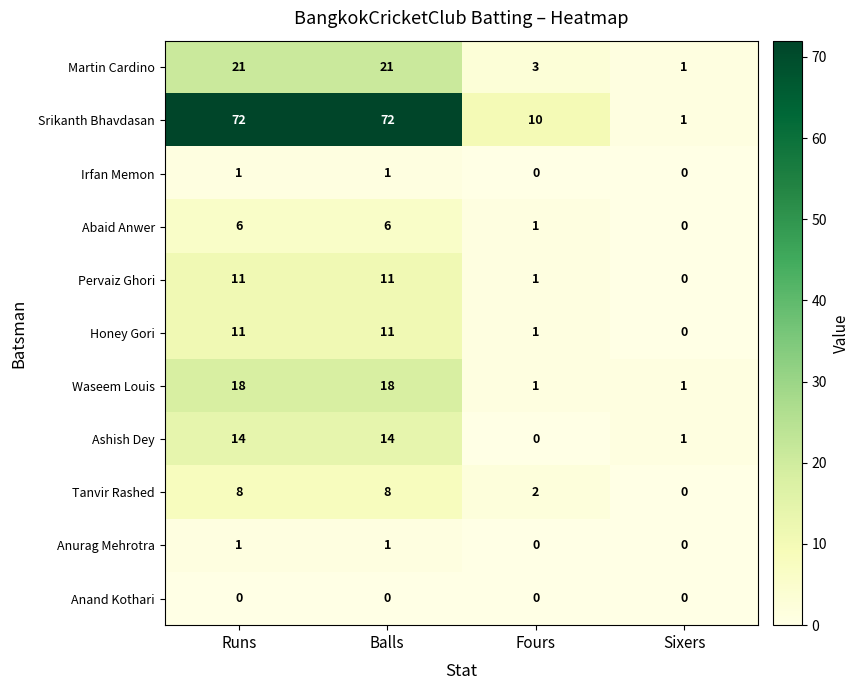

How many values in the Abaid Anwer series are below 6?

2